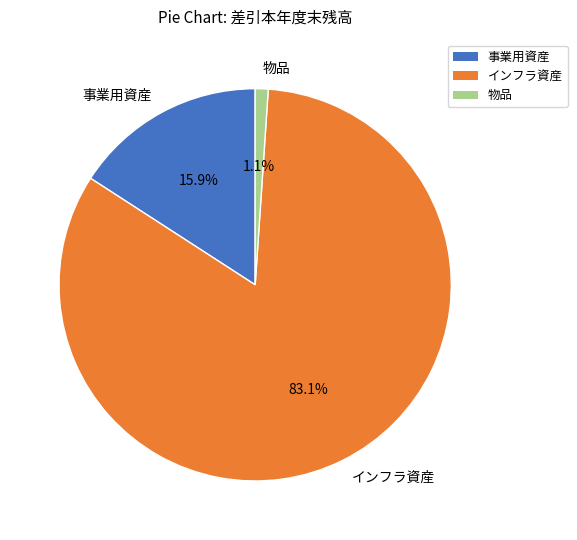

True or false: 物品 accounts for 1% of the total.

True